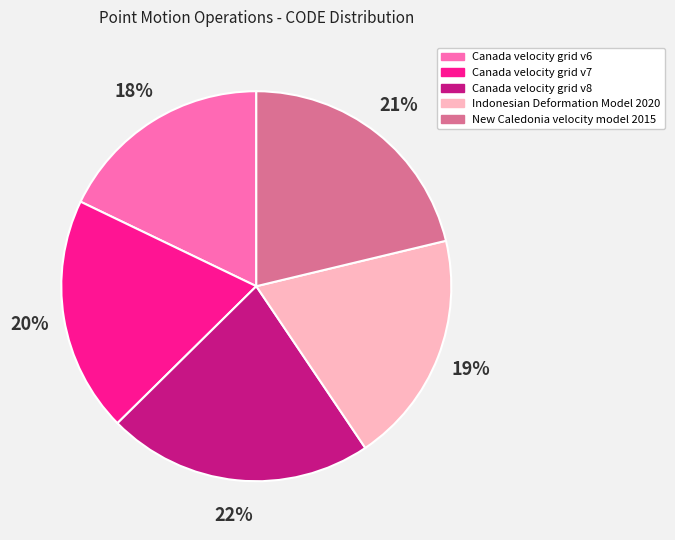

Combined, do Canada velocity grid v8 and Indonesian Deformation Model 2020 account for over 50%?

No